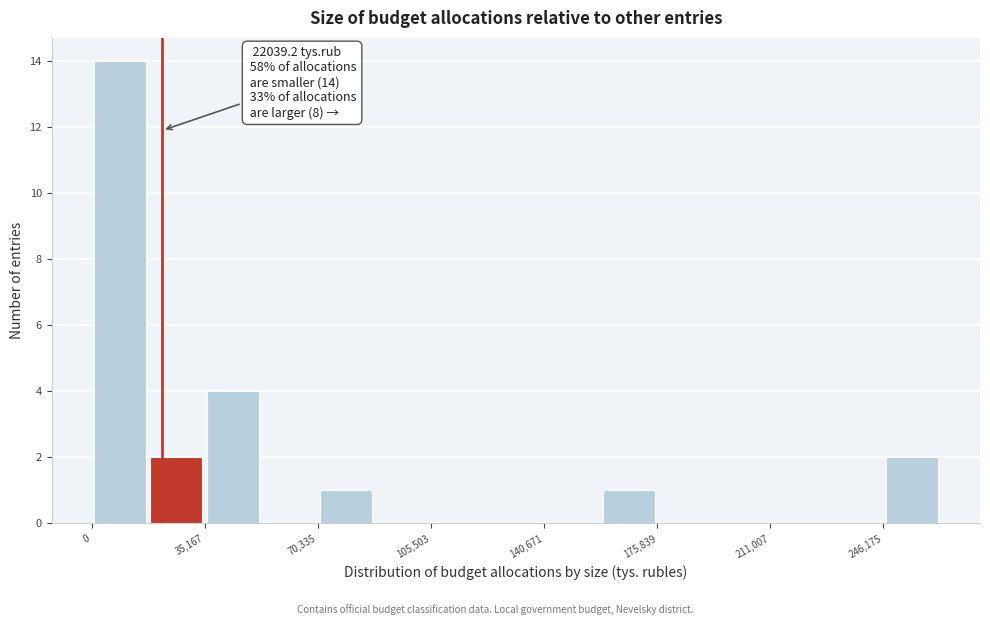

Read against the x-axis, roughly where is the centre of the tallest bar?

10000